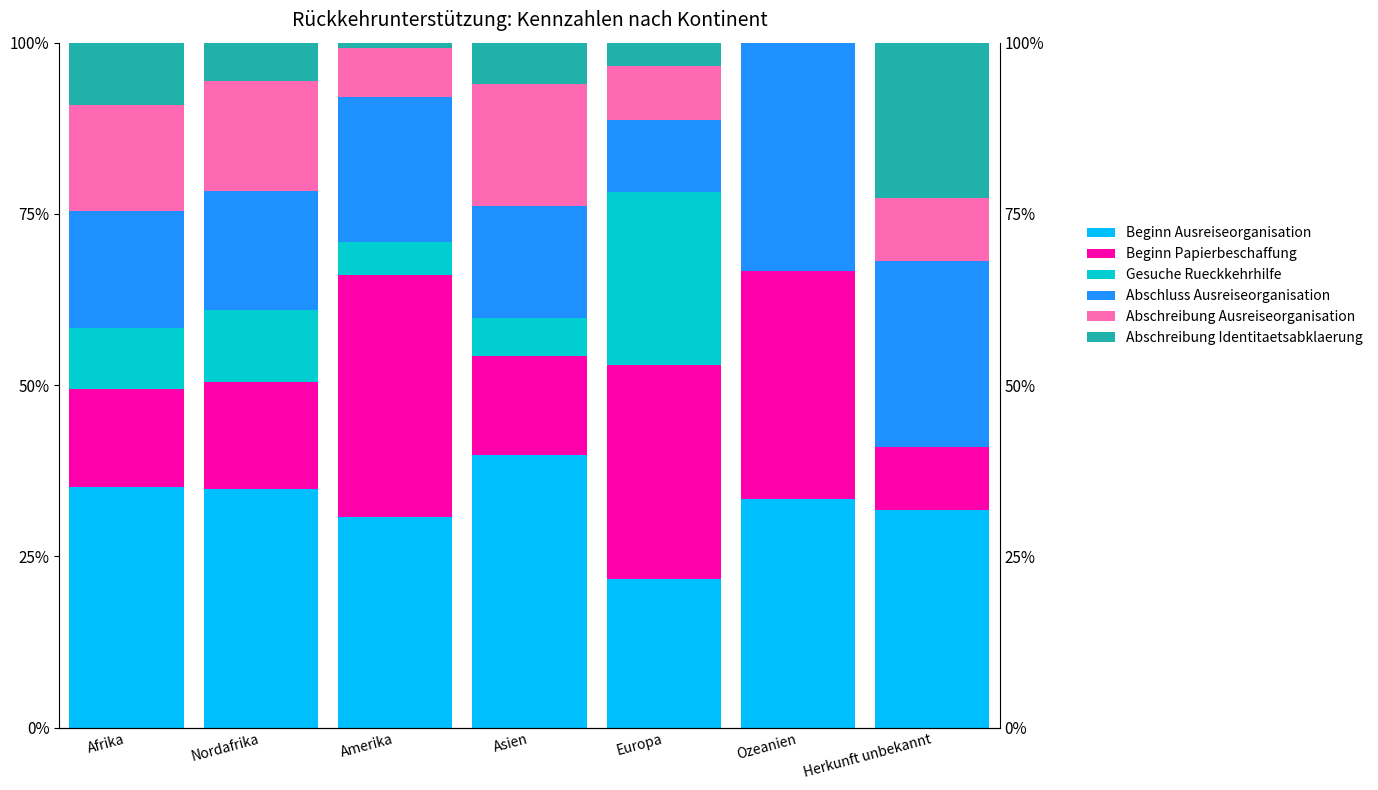

What is the value of the Abschreibung Identitaetsabklaerung bar at the 3rd from the left?

0.8